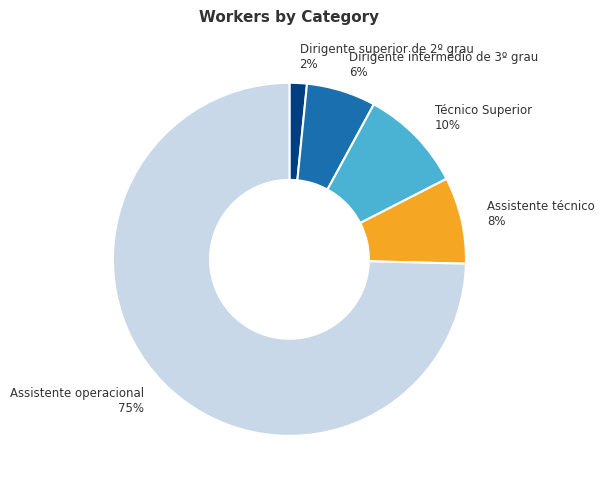

Between Assistente operacional and Técnico Superior, which is larger?

Assistente operacional